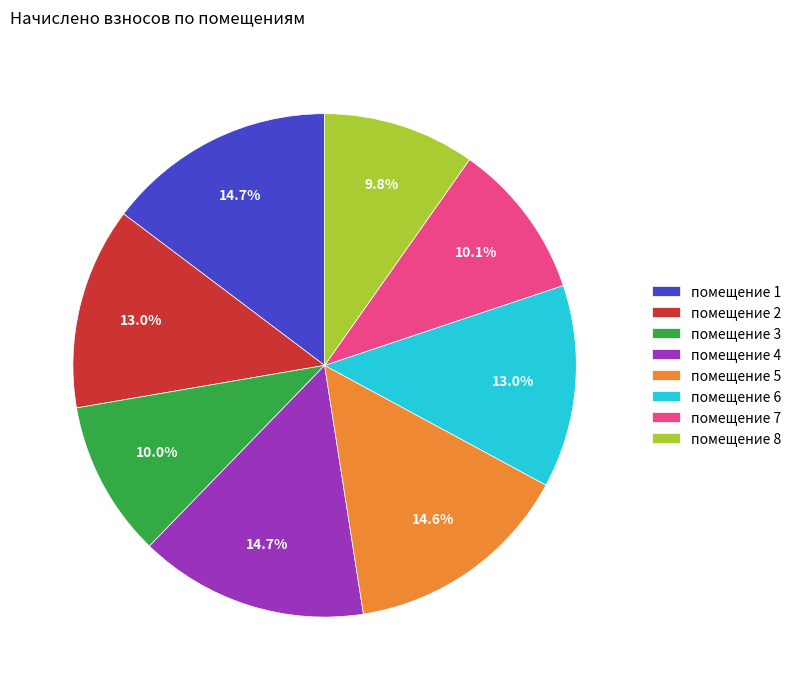

Is there a majority slice in this chart?

No